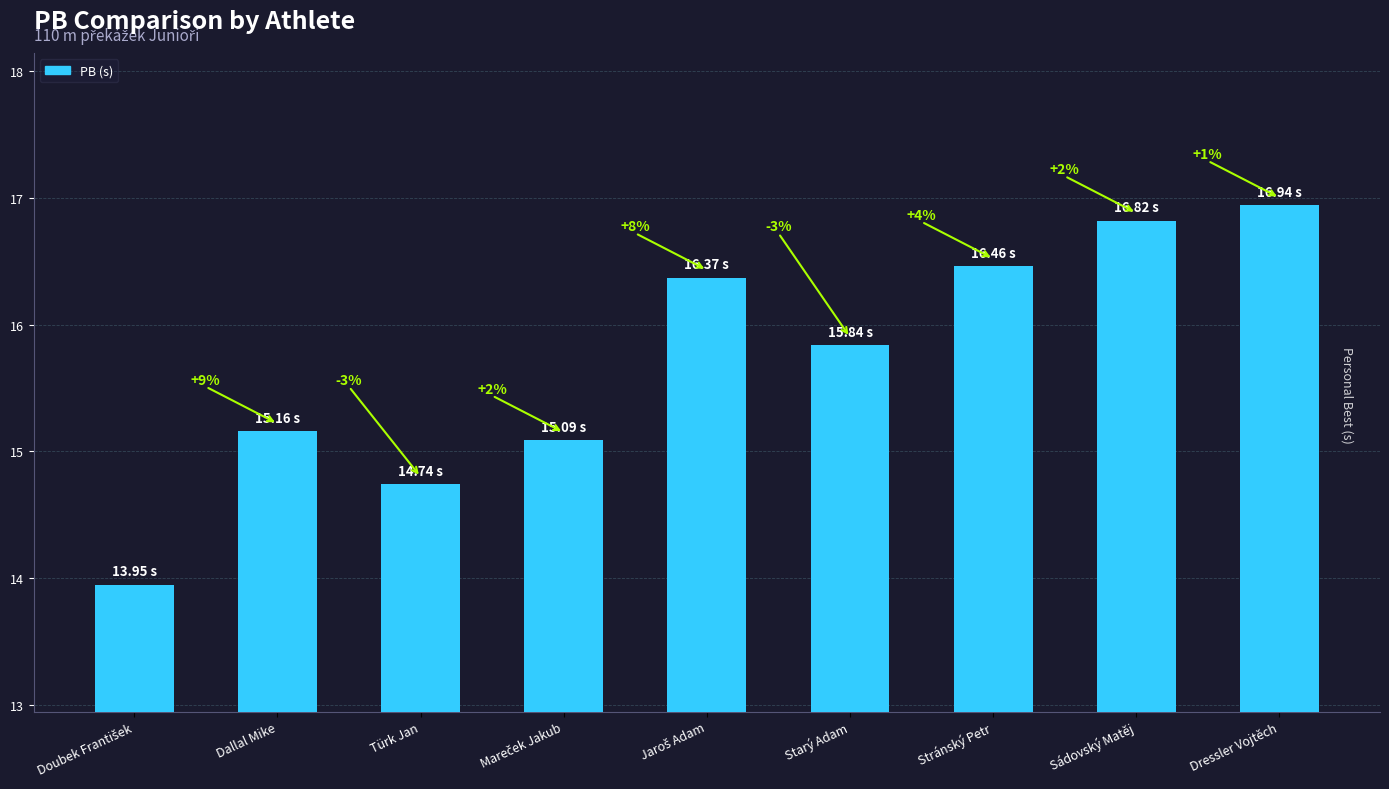

Count the number of data series in this chart.

1